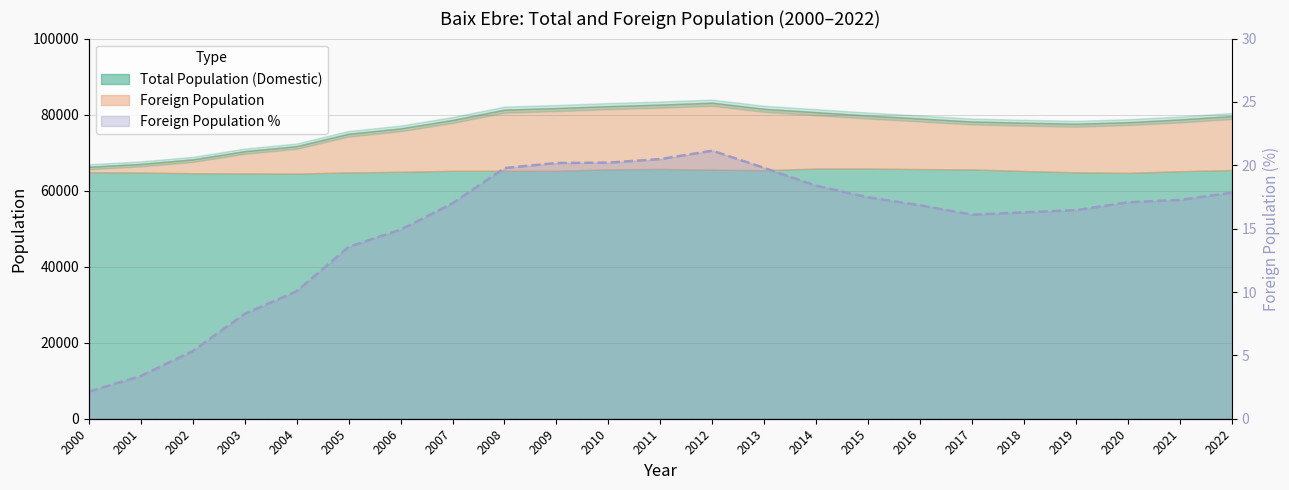

Reading right to left, extract all data points from this chart.

2022=17.8	2021=17.3	2020=17.1	2019=16.5	2018=16.3	2017=16.1	2016=16.8	2015=17.5	2014=18.4	2013=19.8	2012=21.1	2011=20.5	2010=20.2	2009=20.2	2008=19.8	2007=17.0	2006=14.9	2005=13.6	2004=10.1	2003=8.3	2002=5.3	2001=3.4	2000=2.1